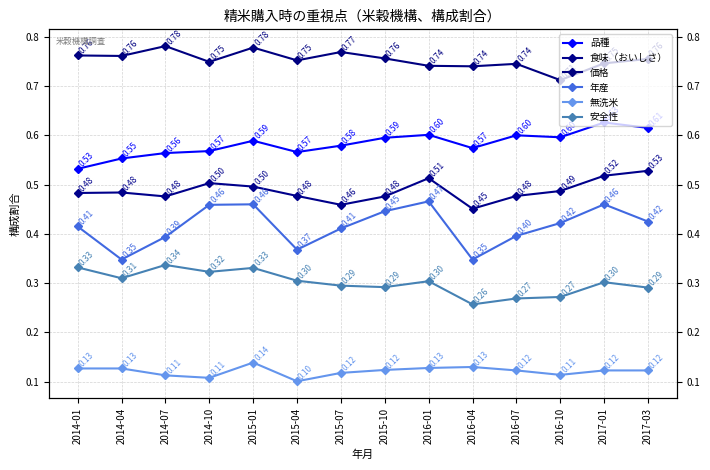

What is the minimum value shown in the chart?

0.1